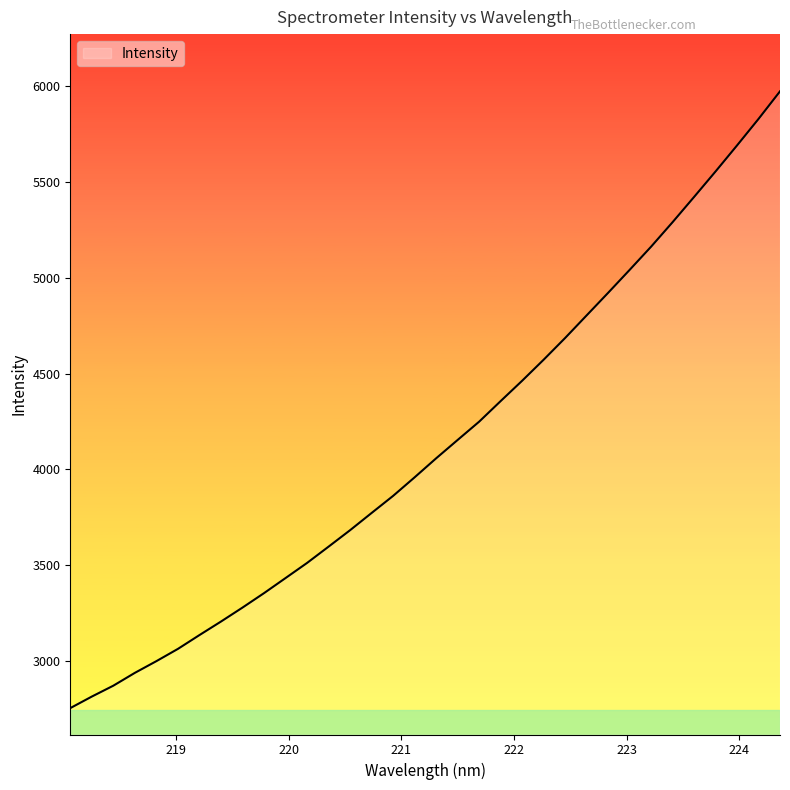

What is the greatest value displayed?

5972.3